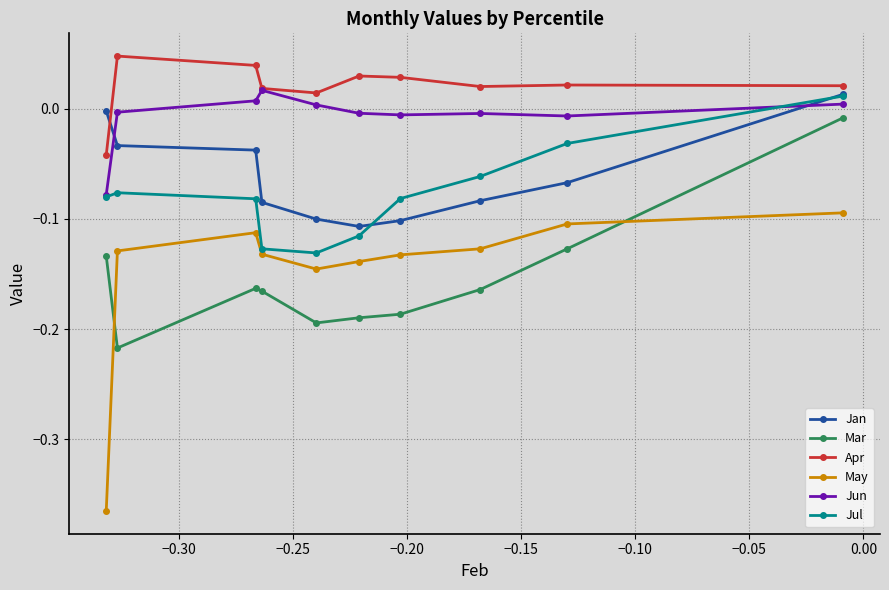

Which series has the widest spread of values?

May